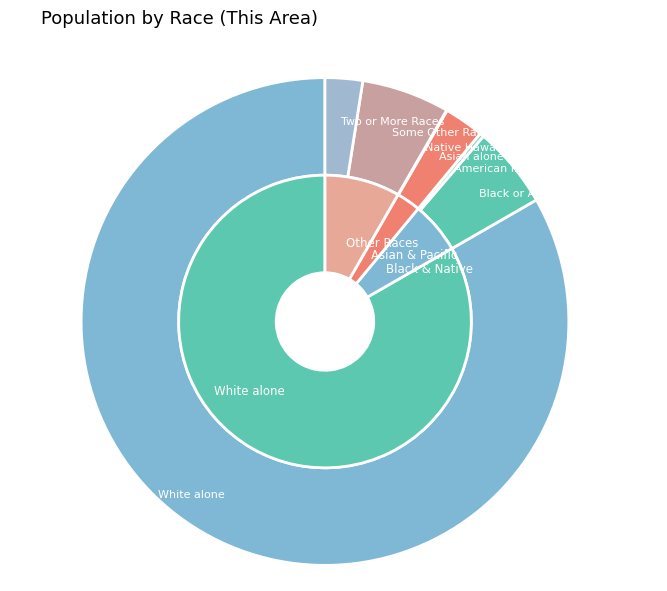

To the nearest percent, what is the average slice percentage?

14%